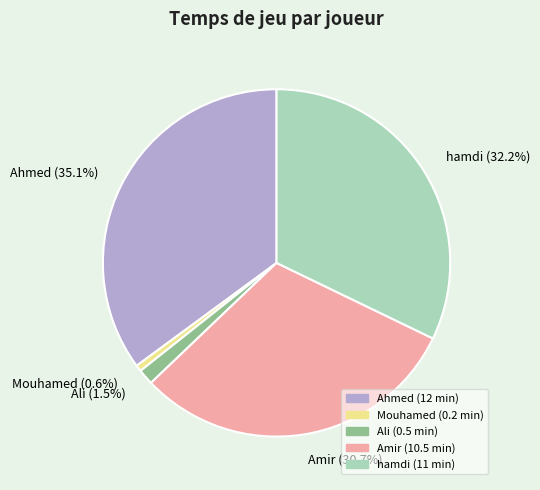

Do Ali and Ahmed together represent more than half of the pie?

No